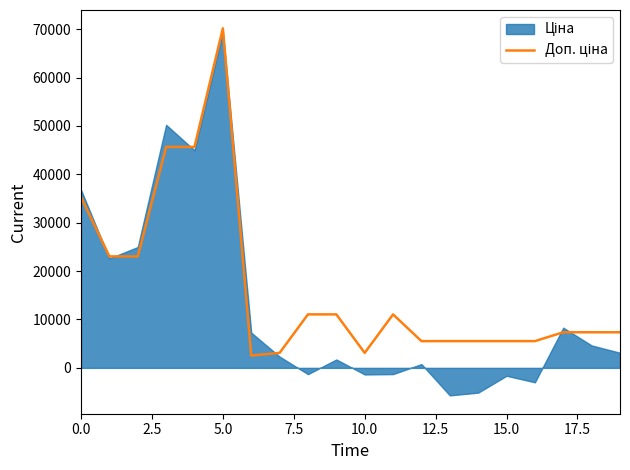

What is the average value?

16726.2